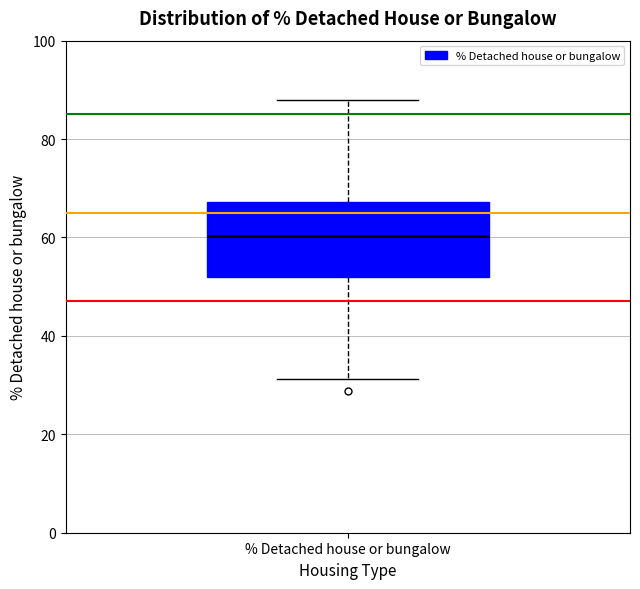

Where does the lower whisker of the box for % Detached house or bungalow end on the y-axis? The values are not printed on the chart, so give them approximately, as read against the axis.

32